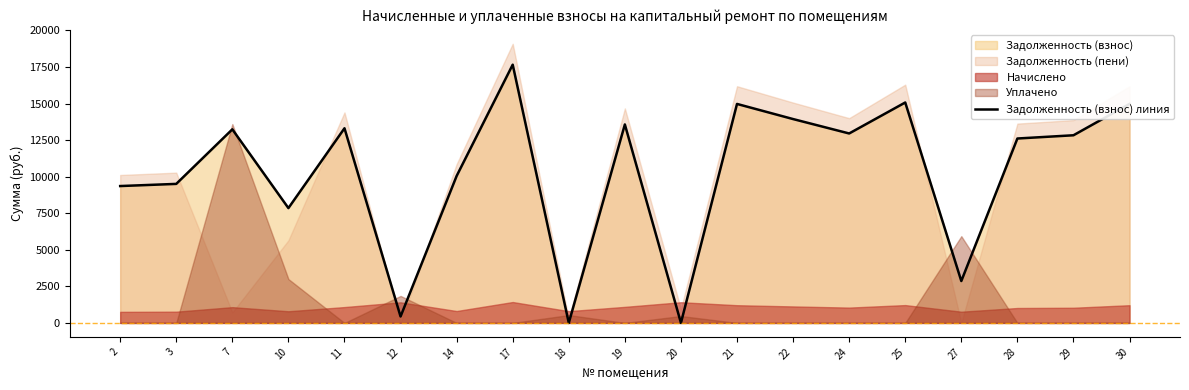

Read the value at 22.

13940.6